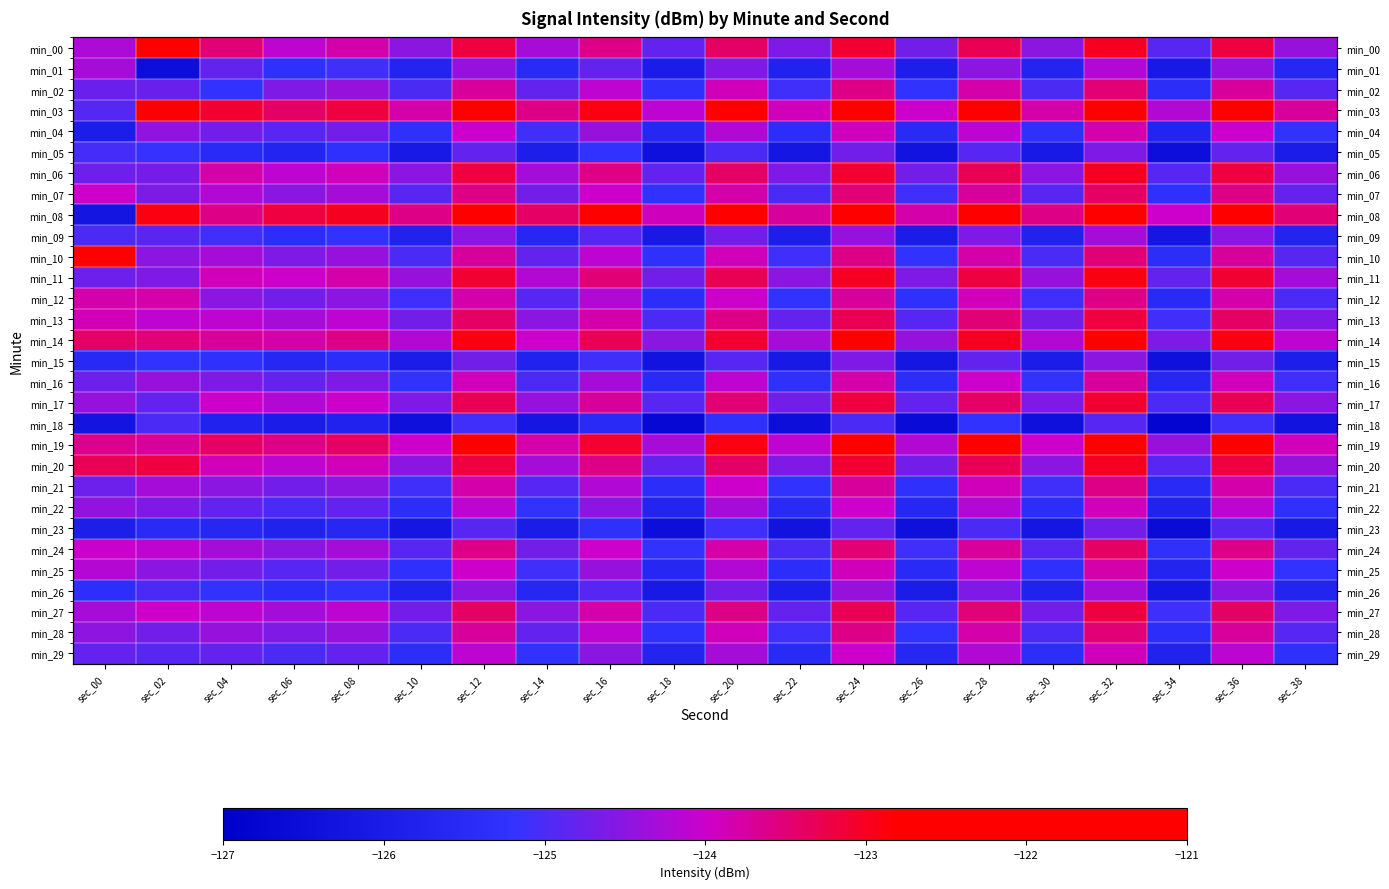

The min_11 series shows -123.1 at sec_12. True or false?

True